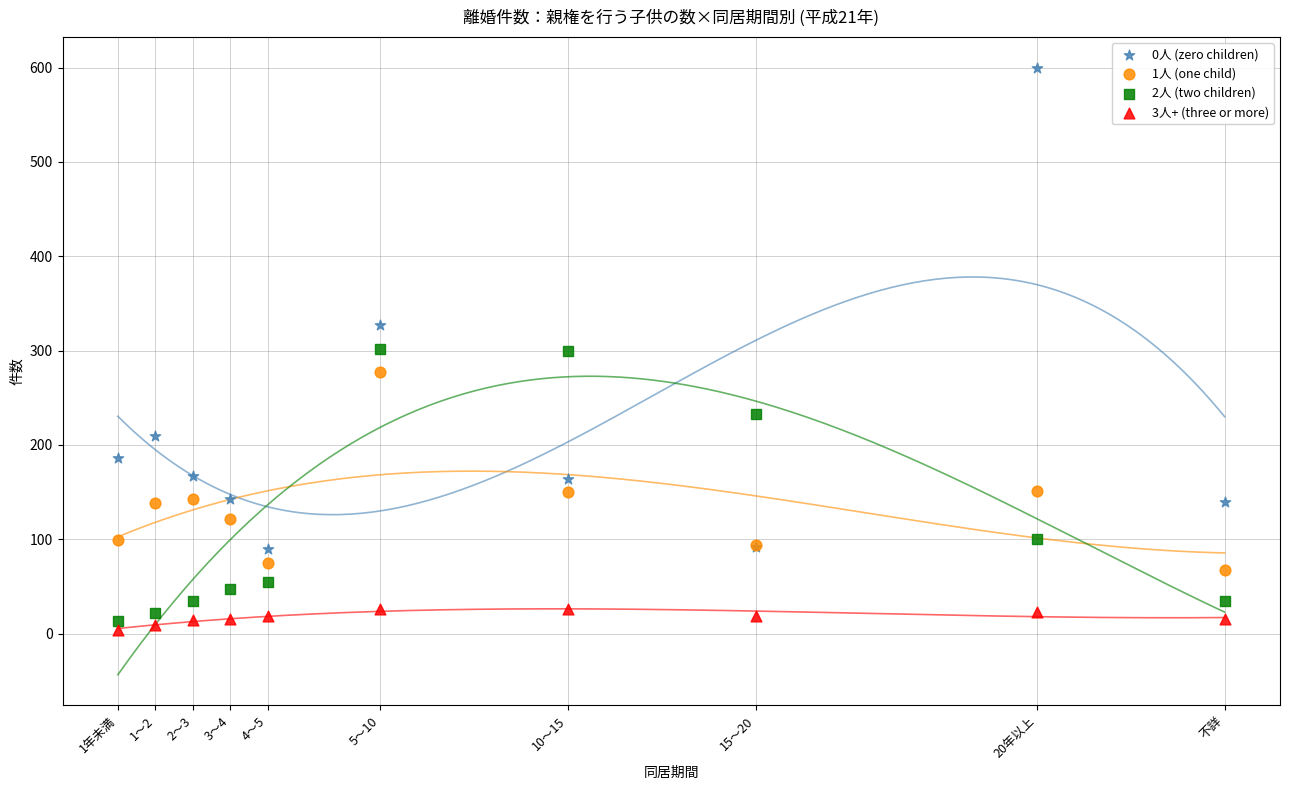

Which series reaches the maximum Y coordinate?

0人 (zero children)